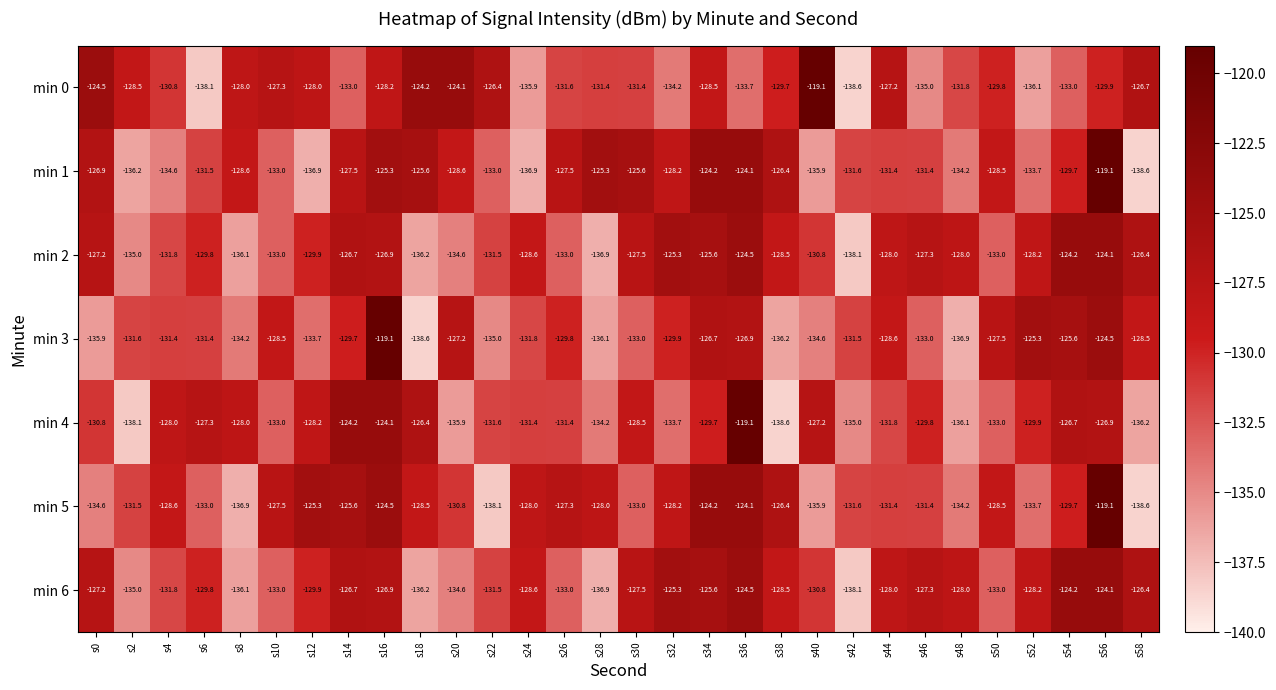

Is it true that min 4 equals -73.1 at s30?

False